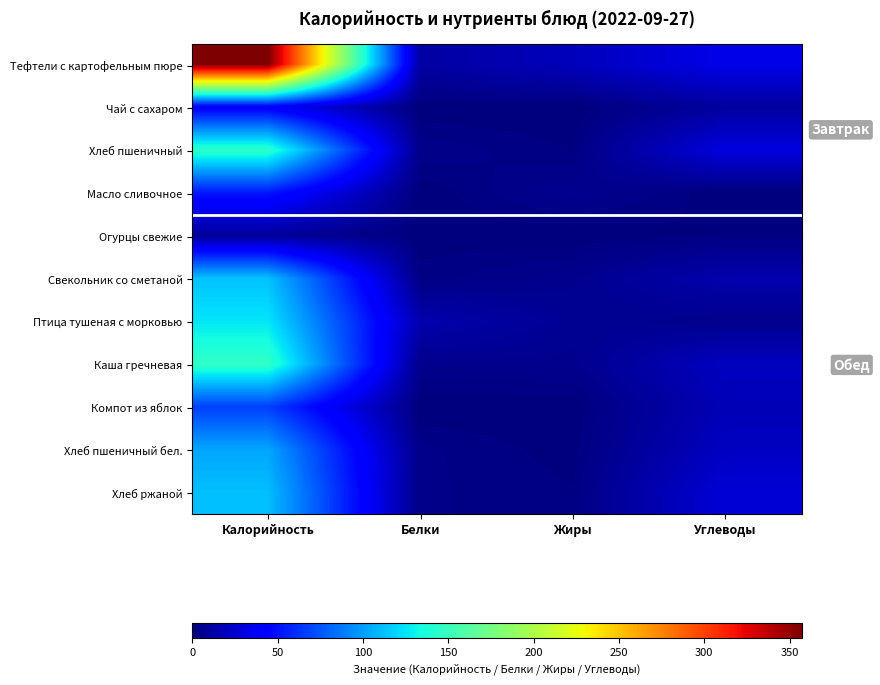

What is the total value across all series at Жиры?

45.4